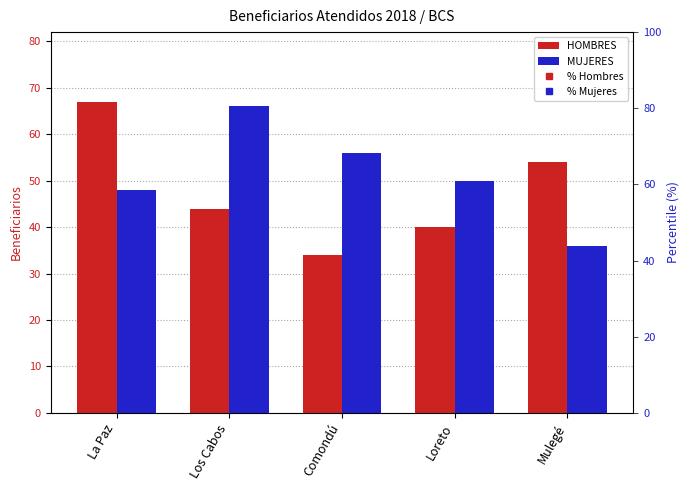

At which category is the sum across all series the highest?

La Paz